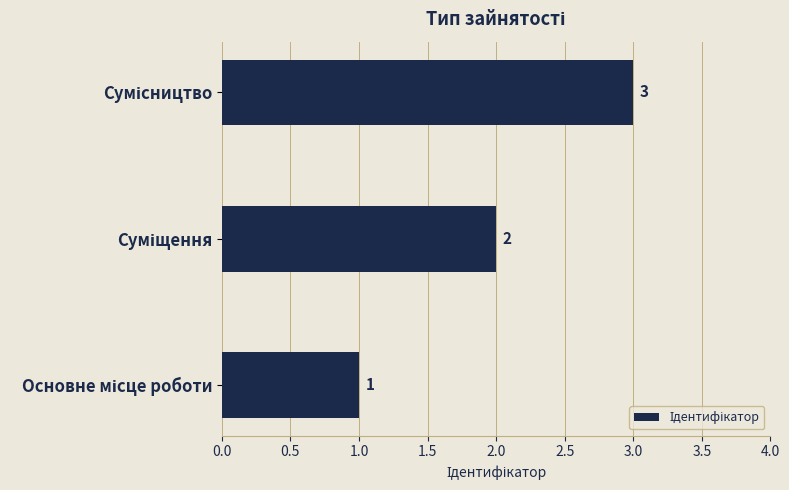

What is the greatest value displayed?

3